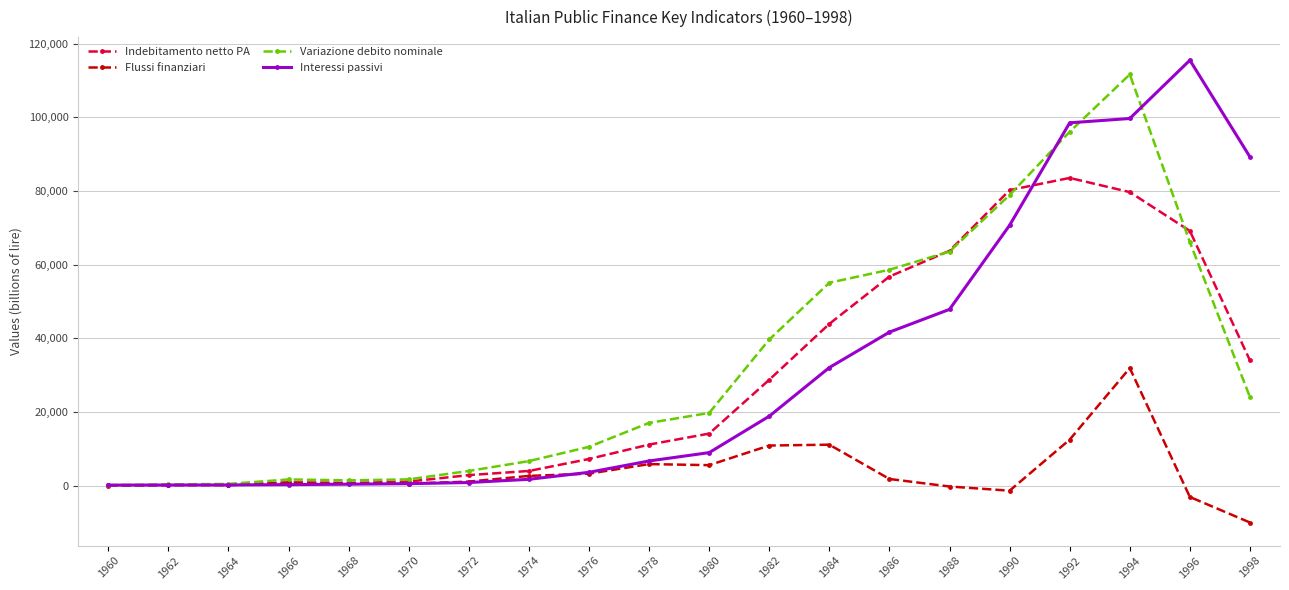

The value of Variazione debito nominale at 1990 is 129734.2. True or false?

False